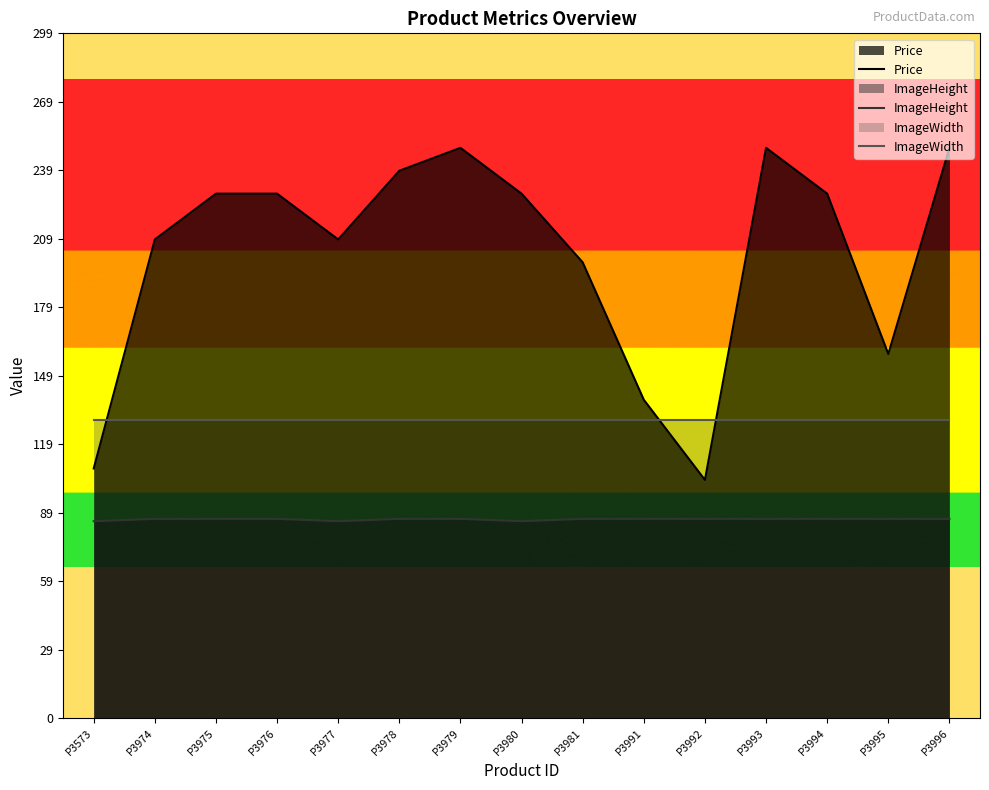

Rank the categories by ImageHeight value from highest to lowest.

P3974, P3975, P3976, P3978, P3979, P3981, P3991, P3992, P3993, P3994, P3995, P3996, P3573, P3977, P3980